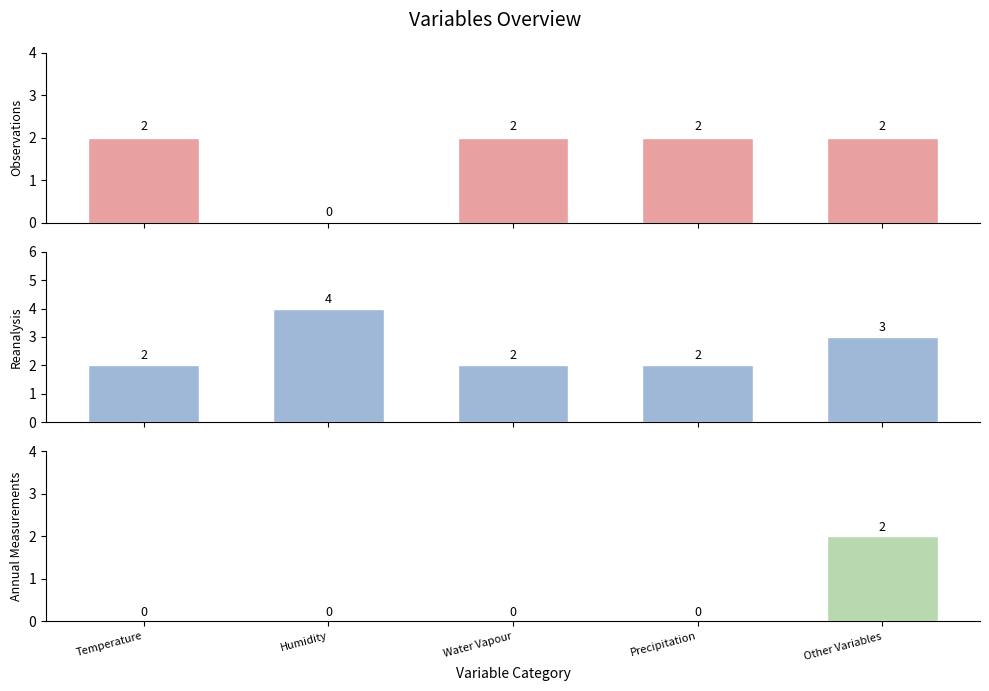

At which label is Observations closest to 1?

Temperature